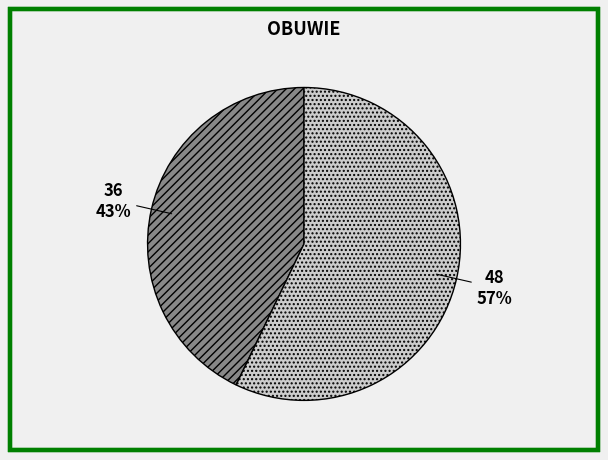

To the nearest percent, what percentage of the pie is 48?

57%